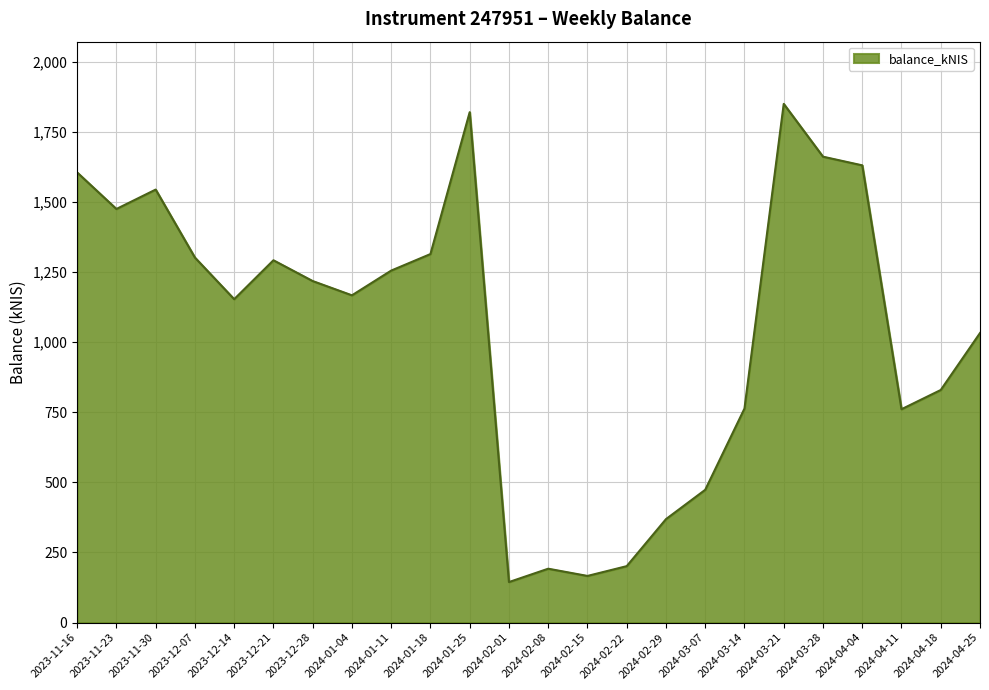

True or false: the data shows 643.6 at 2024-01-18.

False